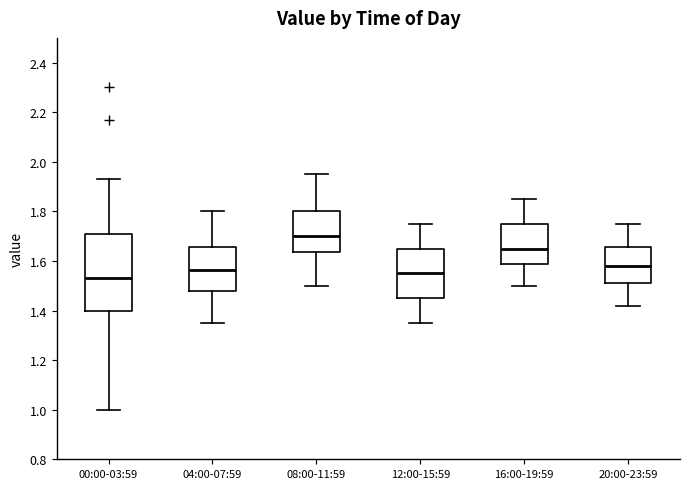

Reading left to right, read every box against the y-axis: the position of its median line, the range the box covers, and the ends of its whiskers. The values are not printed on the chart, so give them approximately, as read against the axis.

00:00-03:59: median 1.54, box 1.40 to 1.70, whiskers 1.00 to 1.94
04:00-07:59: median 1.56, box 1.48 to 1.66, whiskers 1.36 to 1.80
08:00-11:59: median 1.70, box 1.64 to 1.80, whiskers 1.50 to 1.96
12:00-15:59: median 1.56, box 1.46 to 1.66, whiskers 1.36 to 1.76
16:00-19:59: median 1.66, box 1.58 to 1.76, whiskers 1.50 to 1.86
20:00-23:59: median 1.58, box 1.52 to 1.66, whiskers 1.42 to 1.76